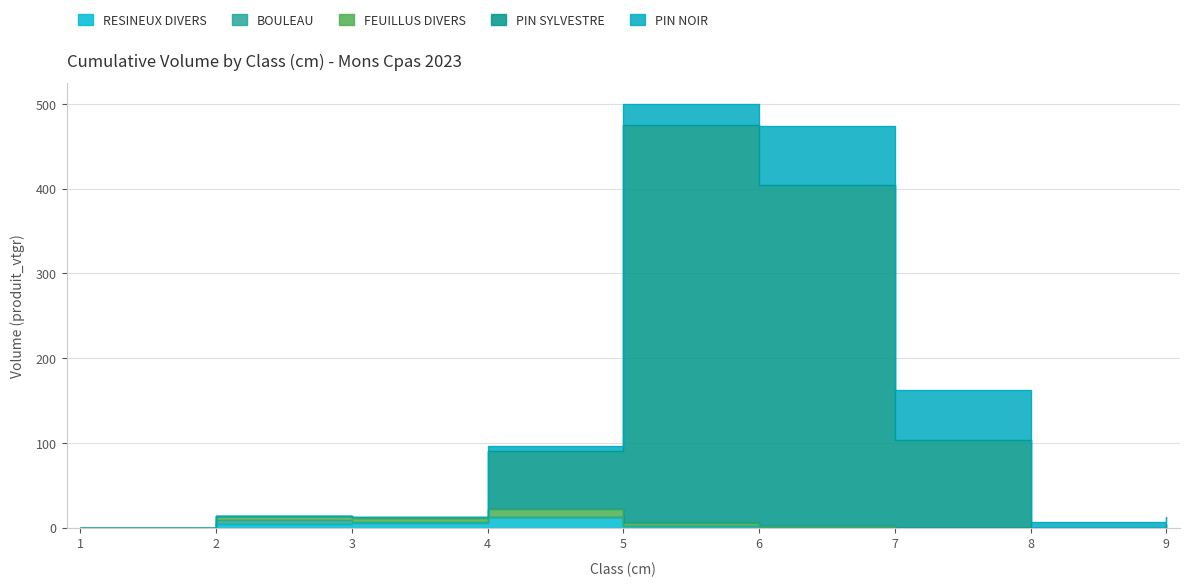

At how many categories does at least one series exceed 423?

1